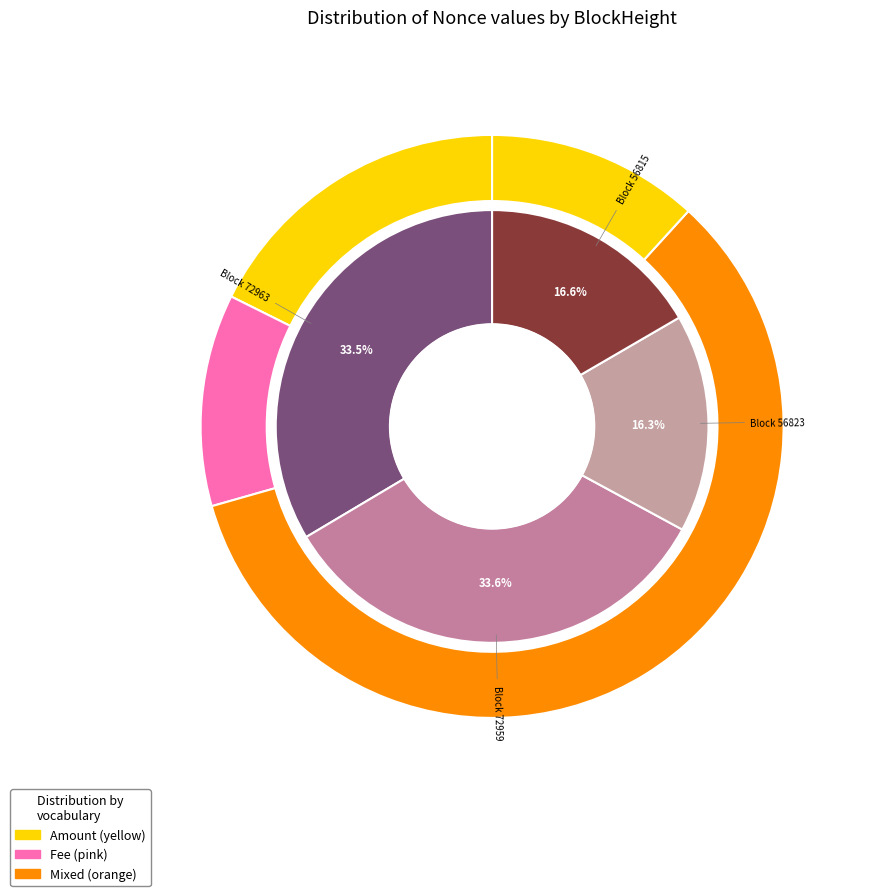

Between 72959 and 56815, which is larger?

72959